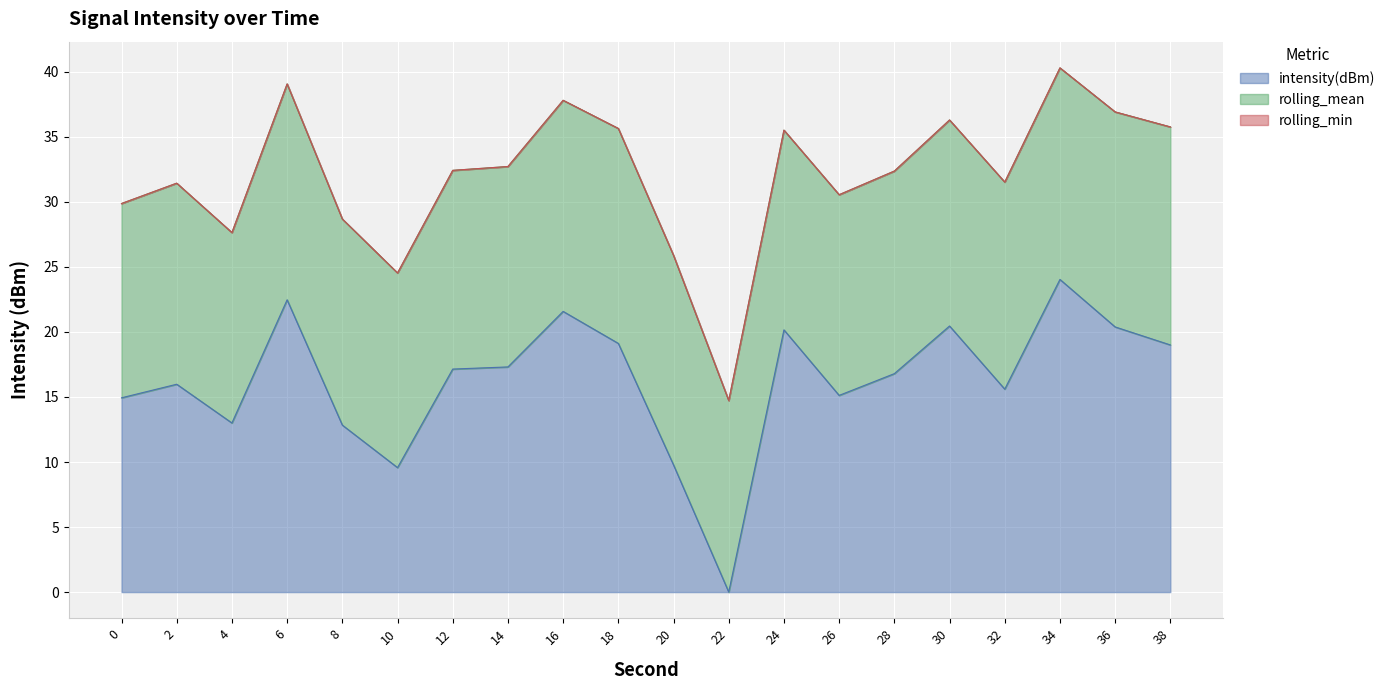

Is the value of rolling_mean at 32 greater than the value of rolling_min at 26?

Yes